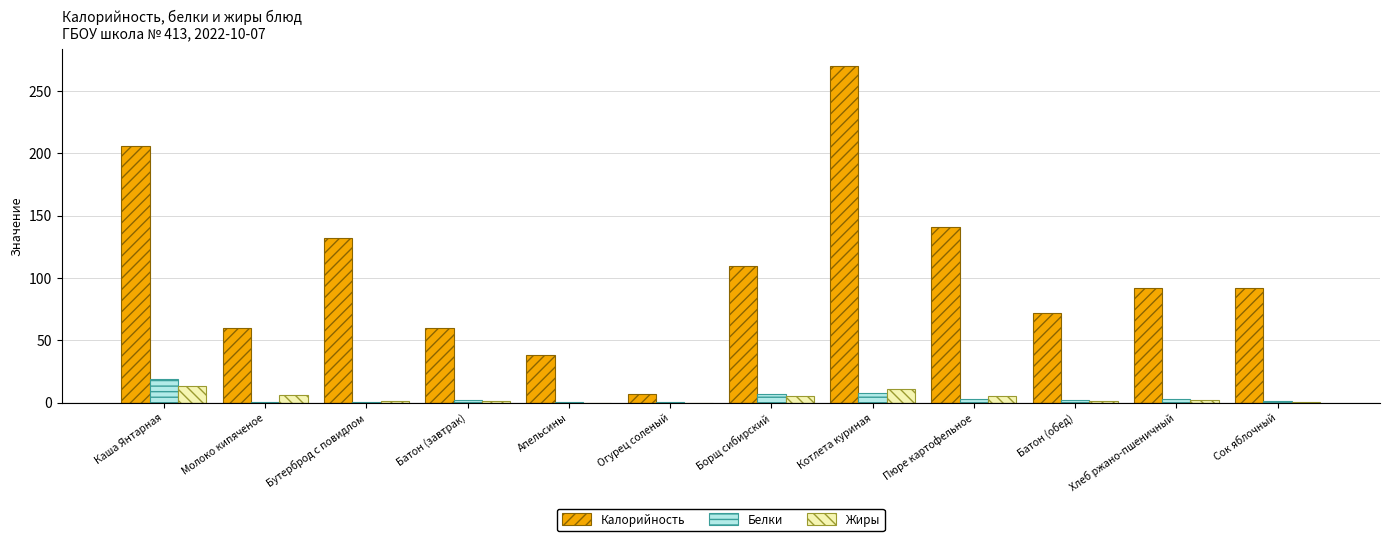

Which series changed the most between Молоко кипяченое and Бутерброд с повидлом?

Калорийность